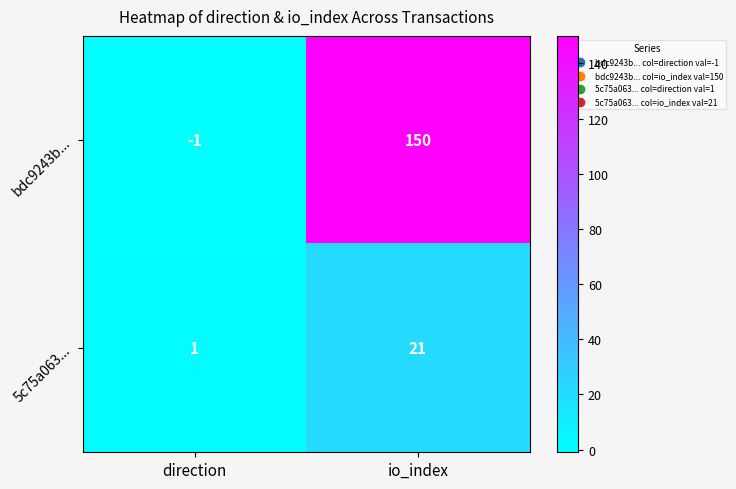

How many categories are shown in the chart?

2